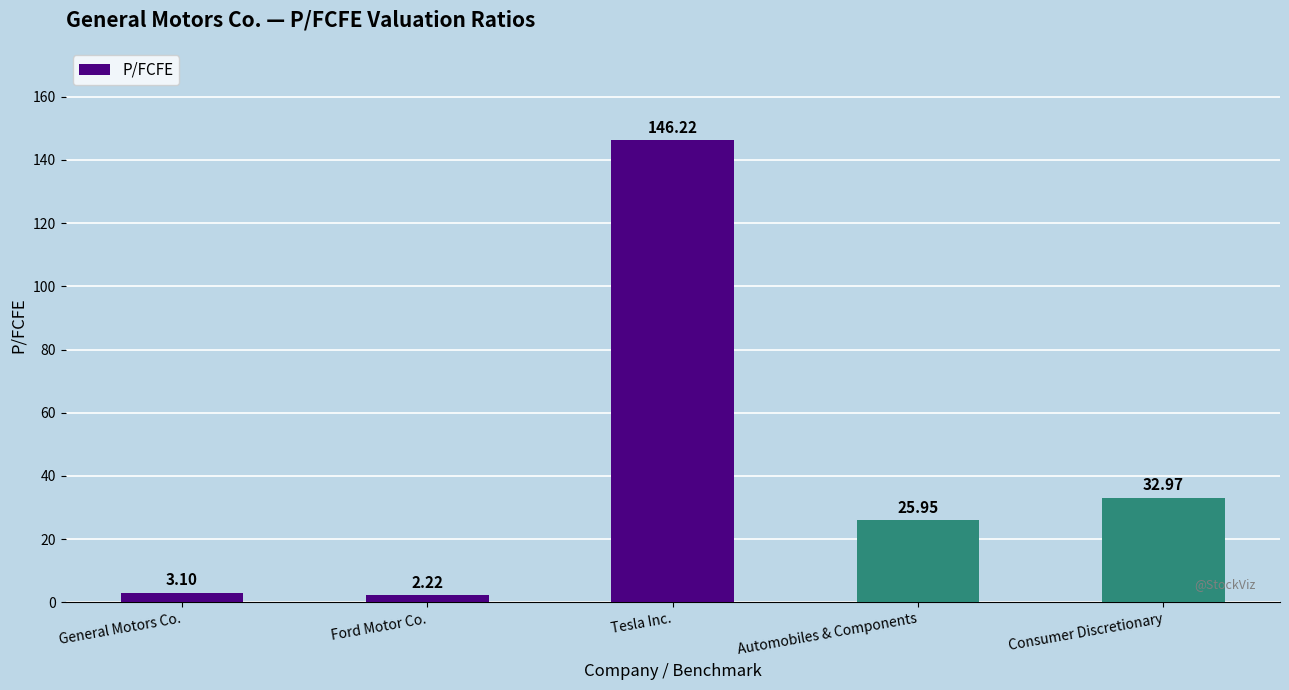

How many data points does each series have?

5